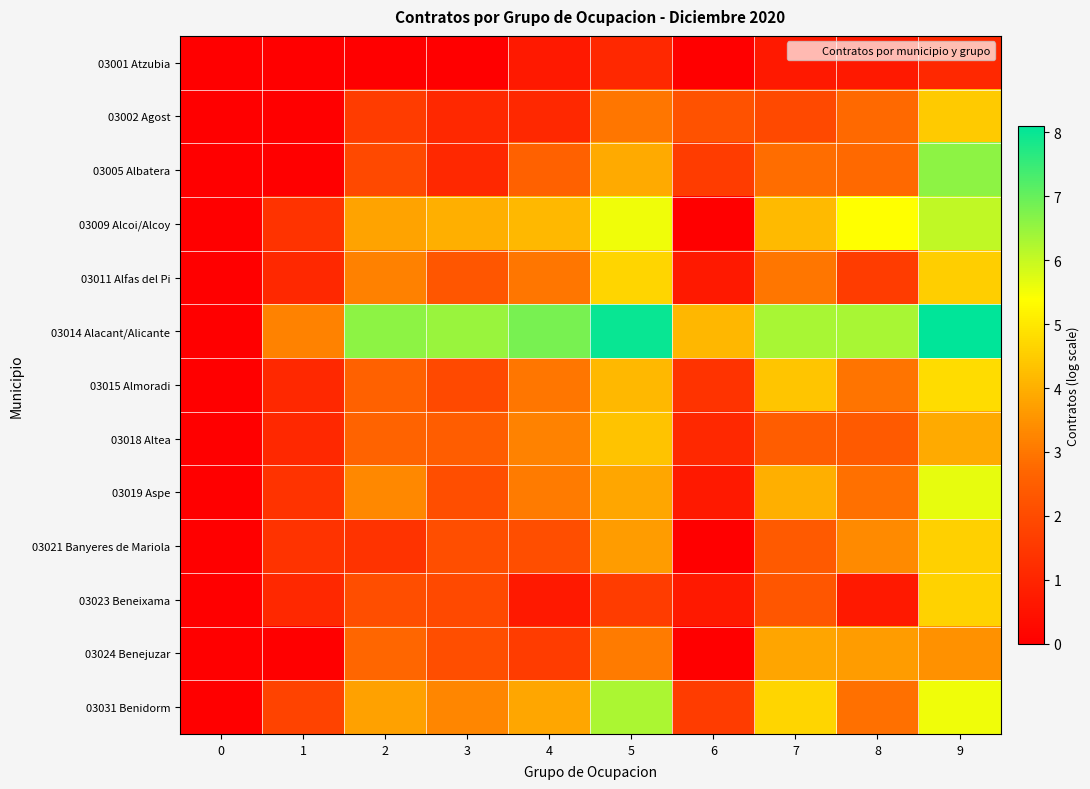

At how many categories does at least one series exceed 5?

7